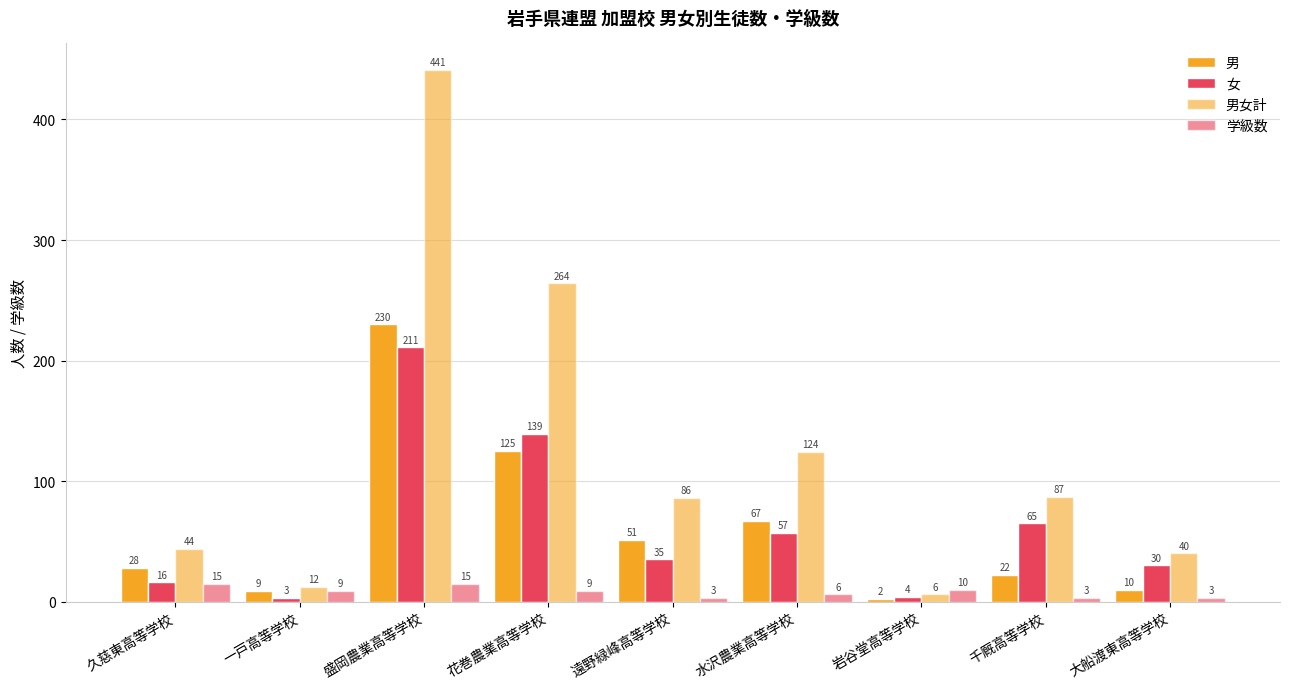

What is the total value across all series at 大船渡東高等学校?

83